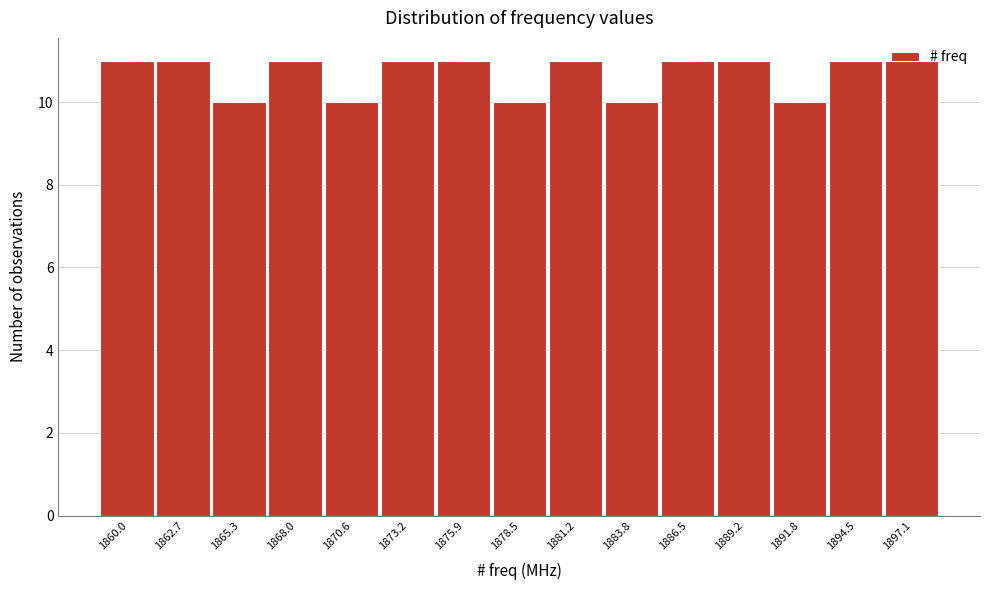

What is the sum of the values at 1878.5 and 1897.1?

21